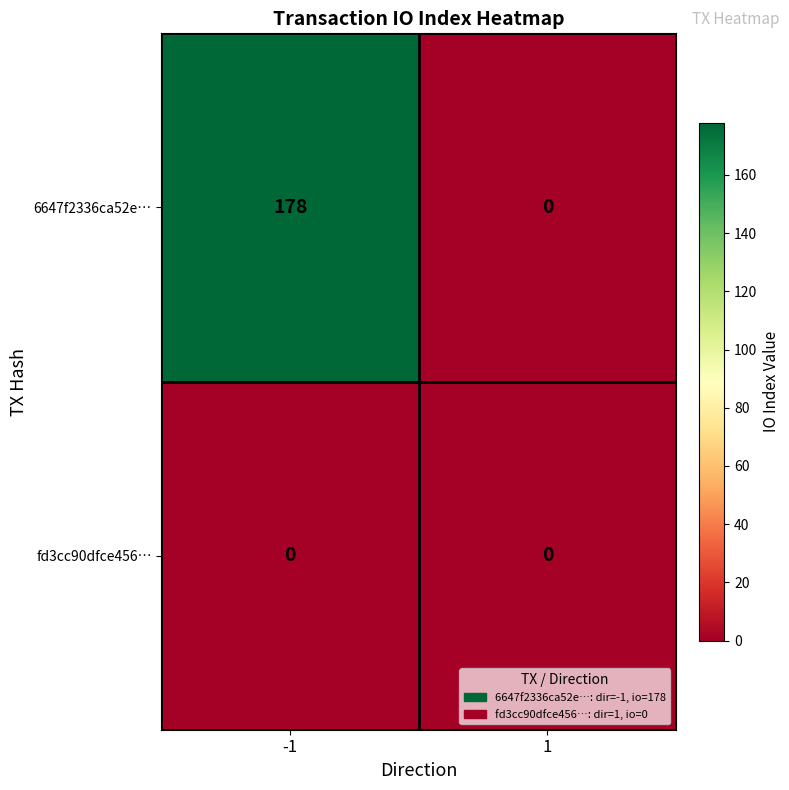

Which series has the widest spread of values?

6647f2336ca52e…